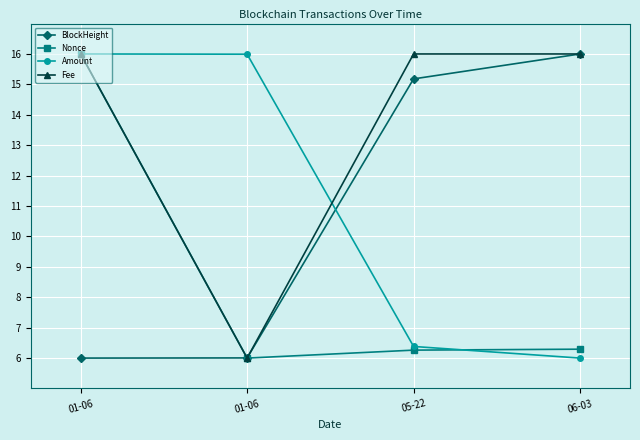

What are all the series names shown in the legend?

BlockHeight, Nonce, Amount, Fee